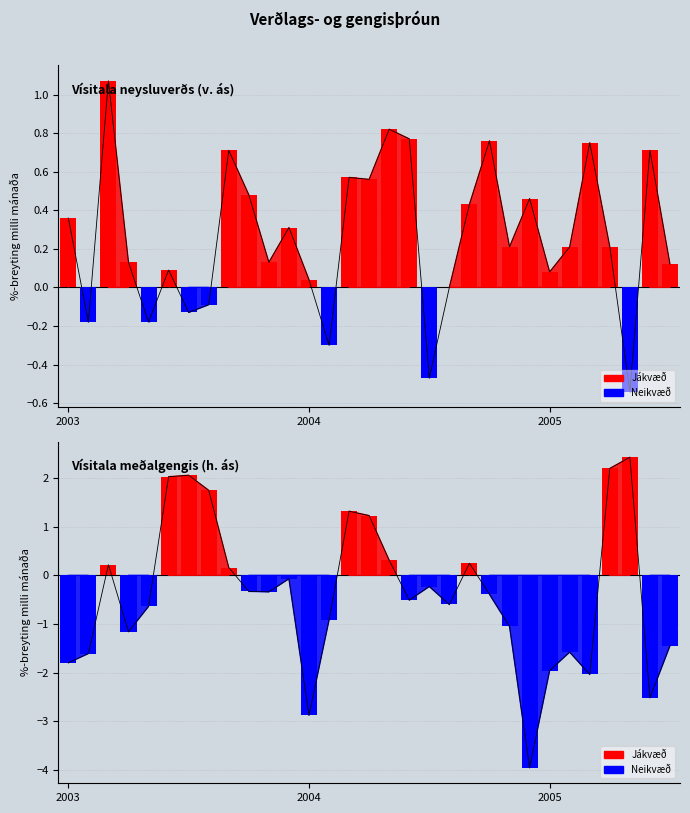

The value of Vísitala meðalgengis (h. ás) at 5 is 0.6. True or false?

False